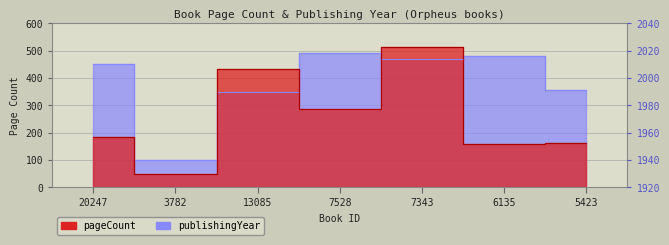

Between 20247 and 6135, which is larger?

20247